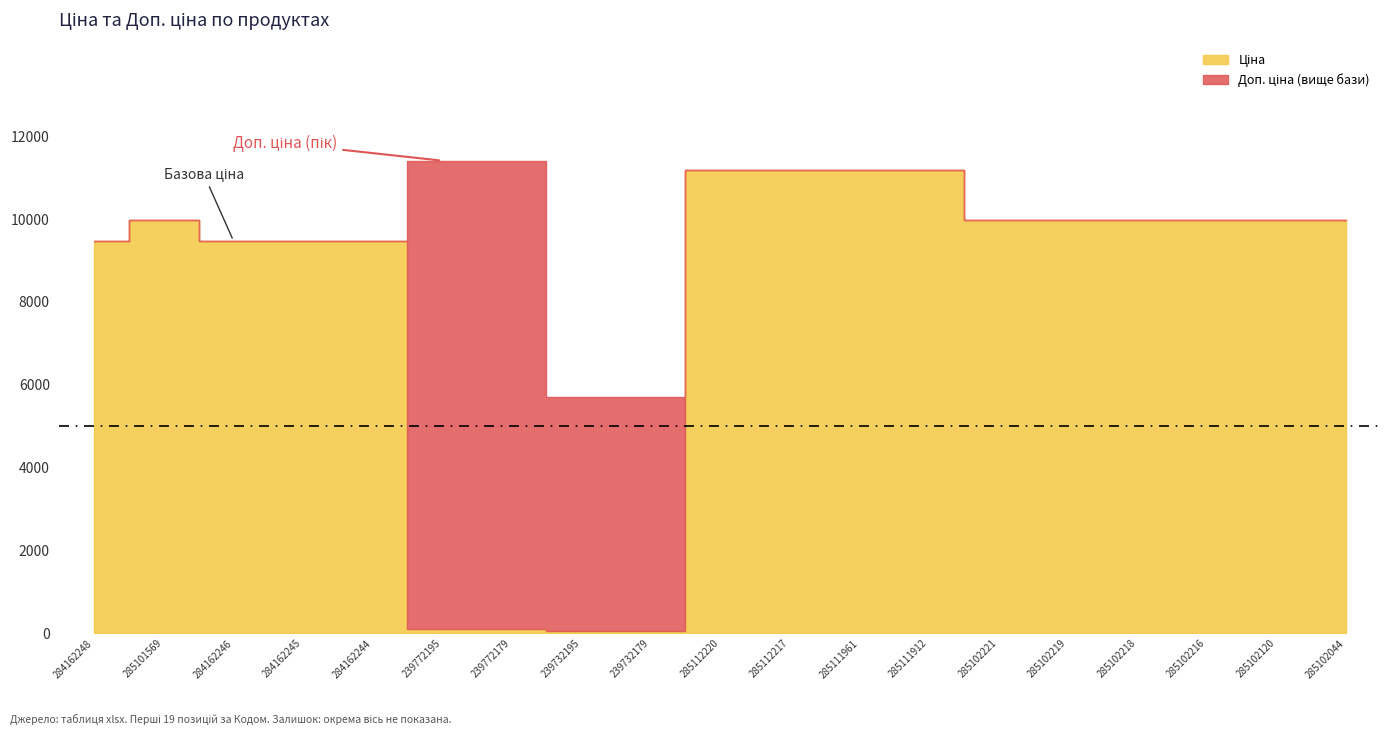

What value does the Доп. ціна series have at 284162245?

9480.1